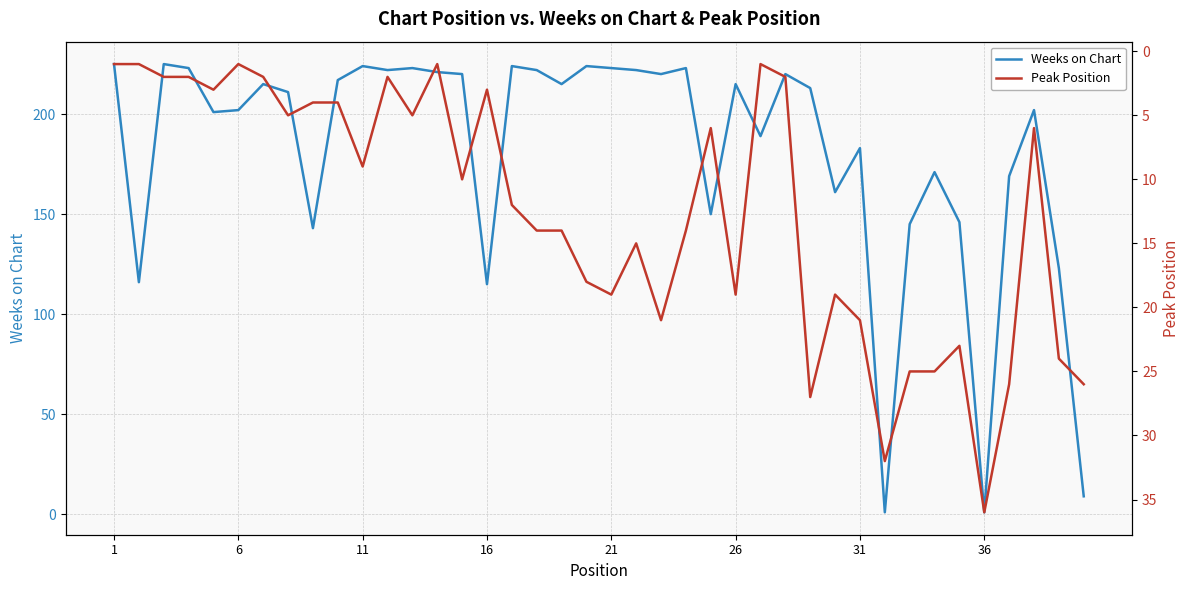

What is the highest value of the Weeks on Chart series?

225